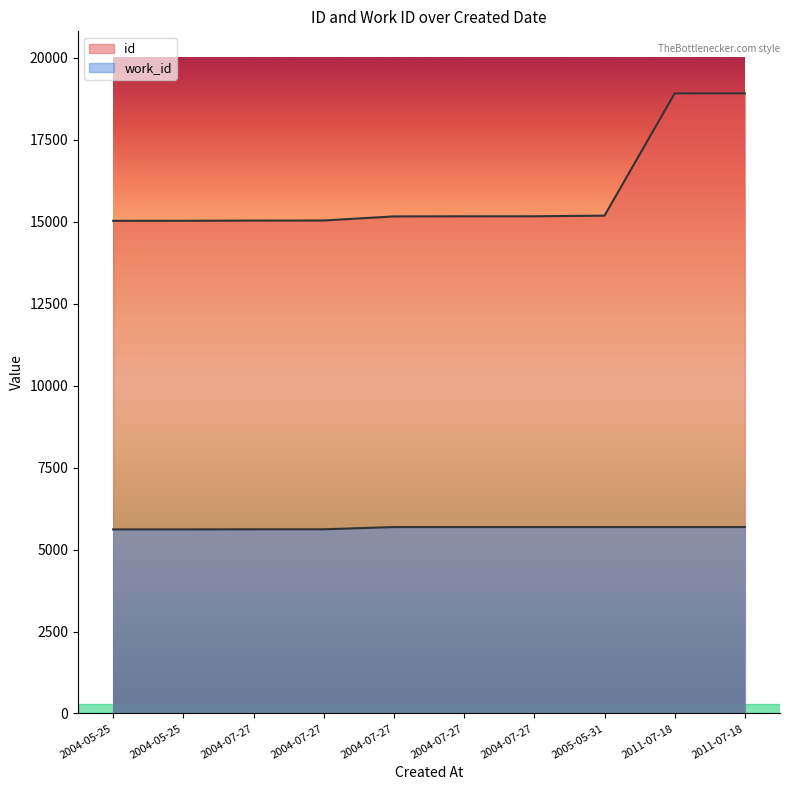

True or false: id has more than 2 points higher than both neighbors.

False